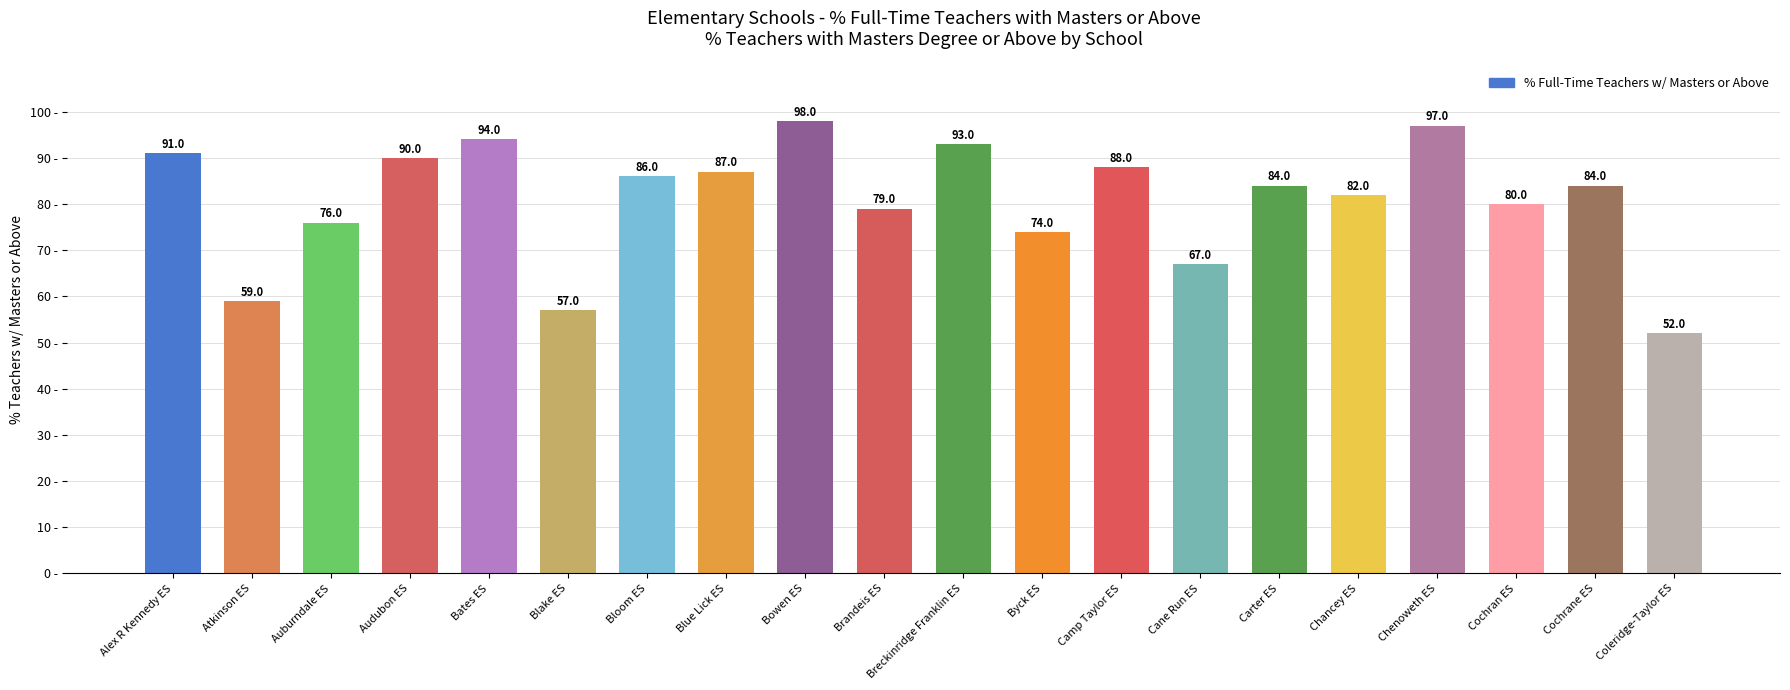

Reading left to right, extract all data points from this chart.

Alex R Kennedy ES=91.0	Atkinson ES=59.0	Auburndale ES=76.0	Audubon ES=90.0	Bates ES=94.0	Blake ES=57.0	Bloom ES=86.0	Blue Lick ES=87.0	Bowen ES=98.0	Brandeis ES=79.0	Breckinridge Franklin ES=93.0	Byck ES=74.0	Camp Taylor ES=88.0	Cane Run ES=67.0	Carter ES=84.0	Chancey ES=82.0	Chenoweth ES=97.0	Cochran ES=80.0	Cochrane ES=84.0	Coleridge-Taylor ES=52.0